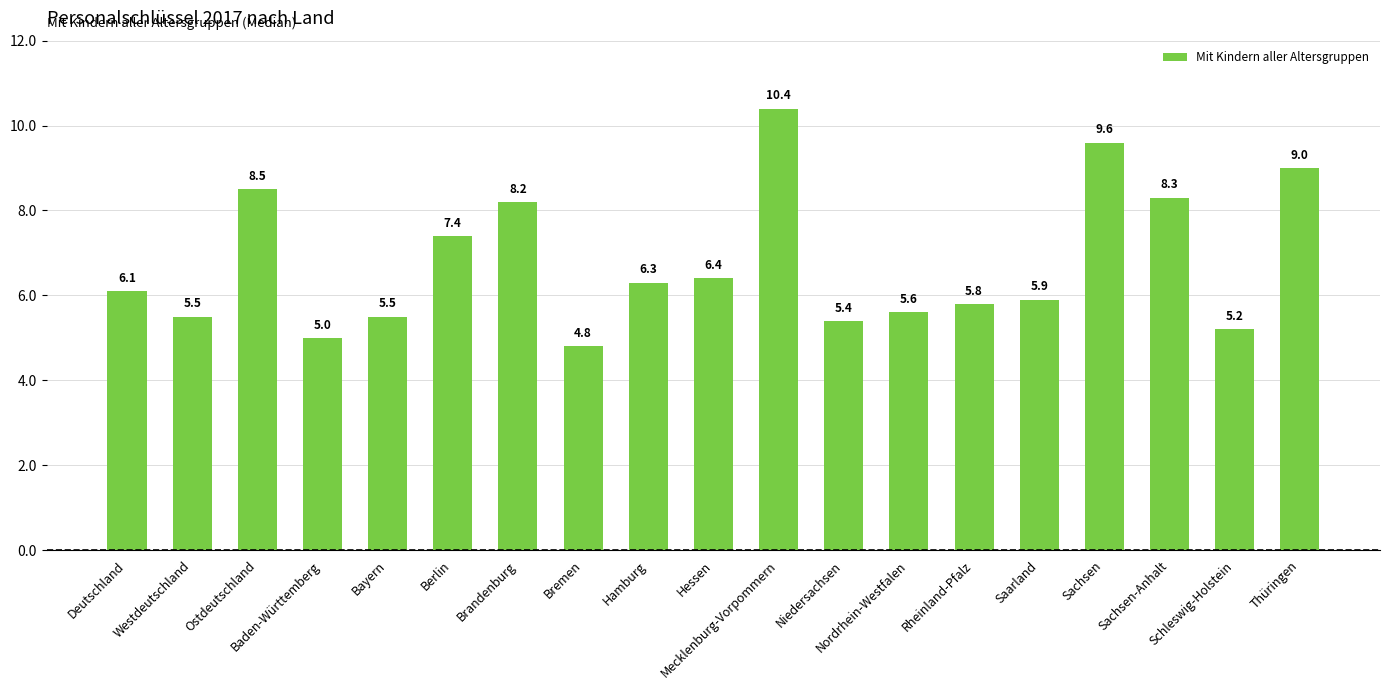

Are the bars horizontal?

No